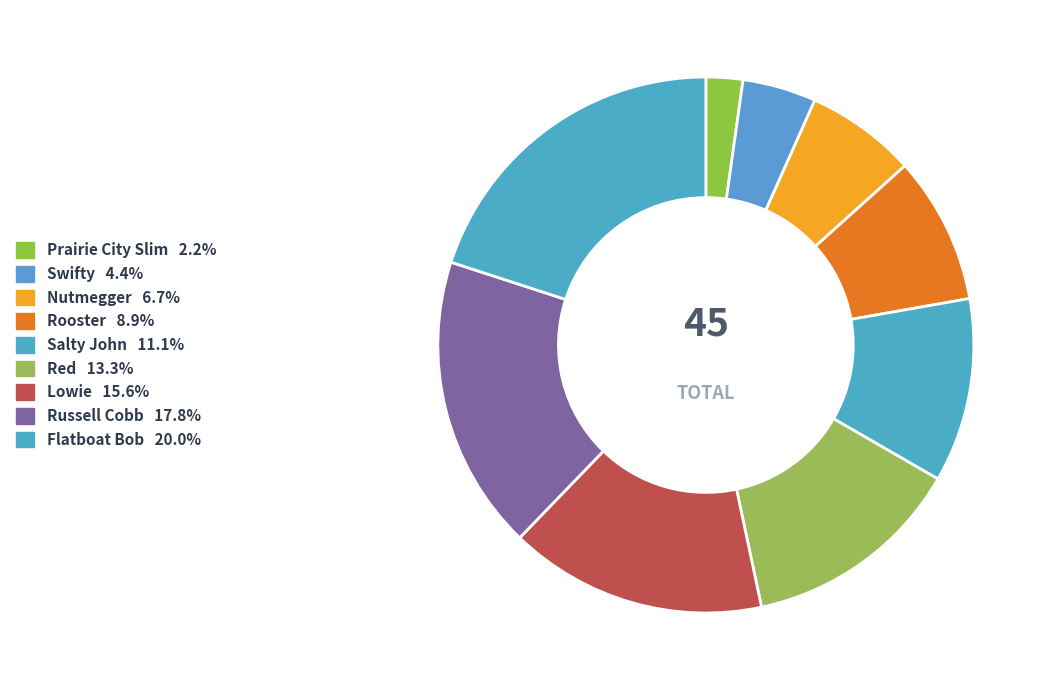

True or false: Nutmegger accounts for 7% of the total.

True